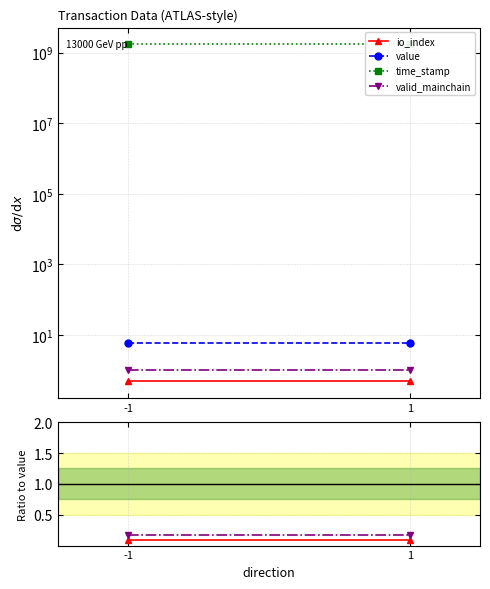

At which category does the chart reach its minimum across all series?

-1